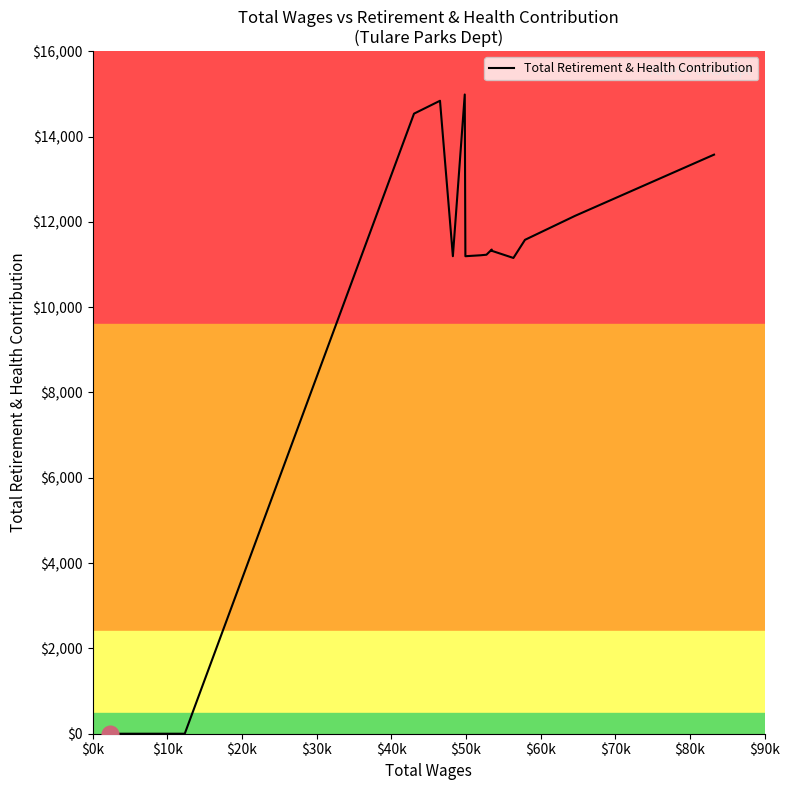

What is the difference between the maximum and minimum values?

14985